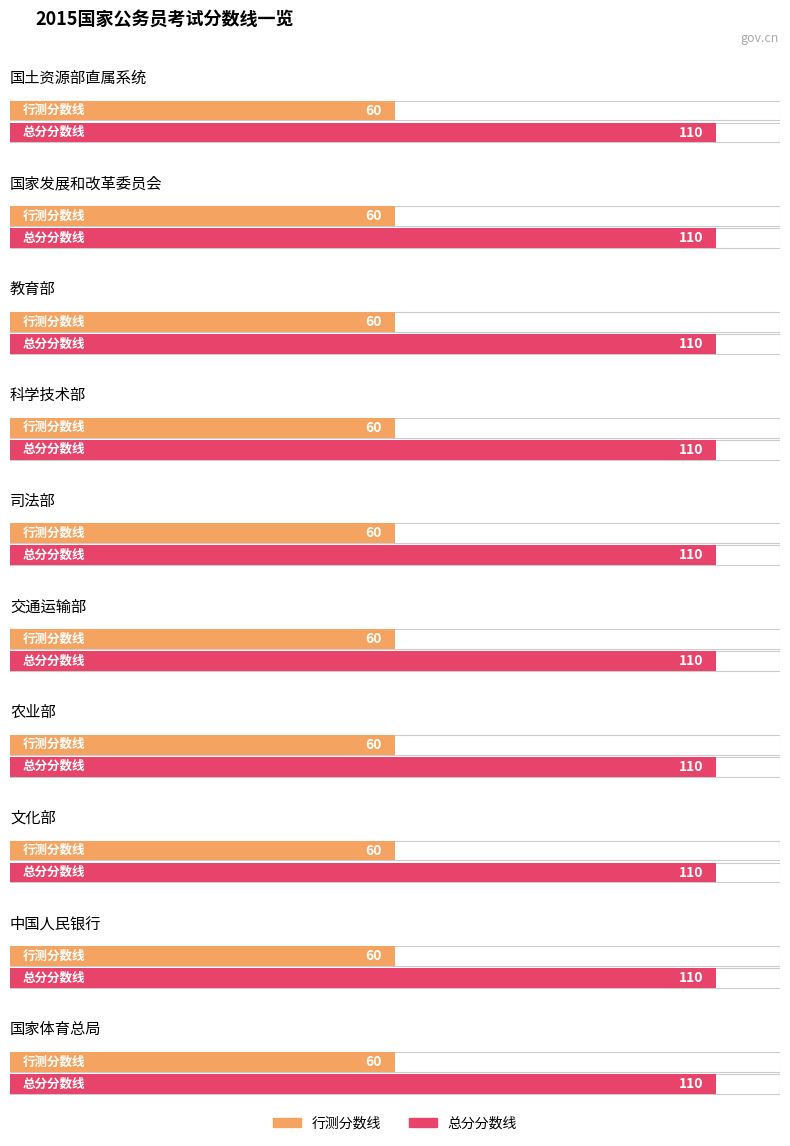

True or false: 行测分数线 has a value of 60 at 7.

True